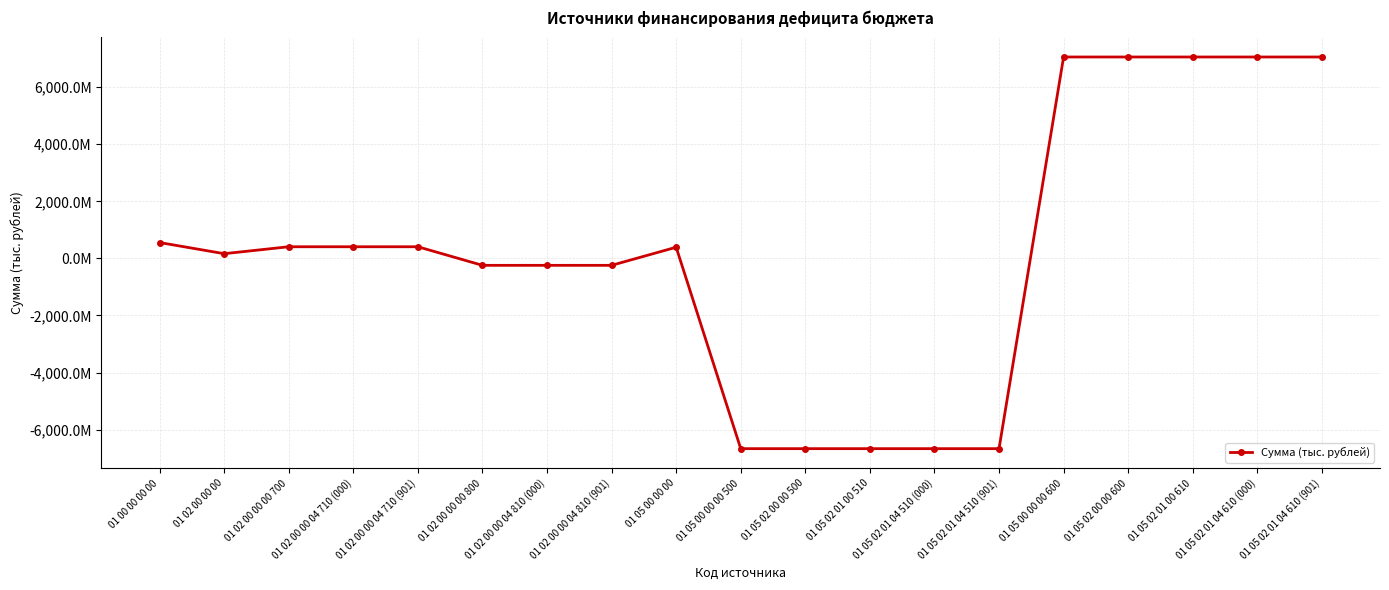

True or false: the data shows -6667478723.7 at 01 05 02 01 04 510 (000).

True